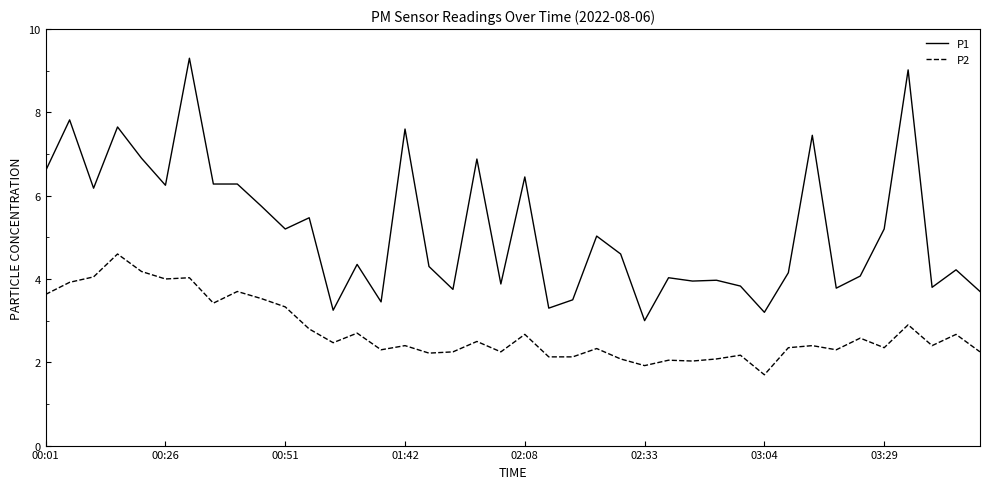

True or false: P2 and P1 cross at least once.

False